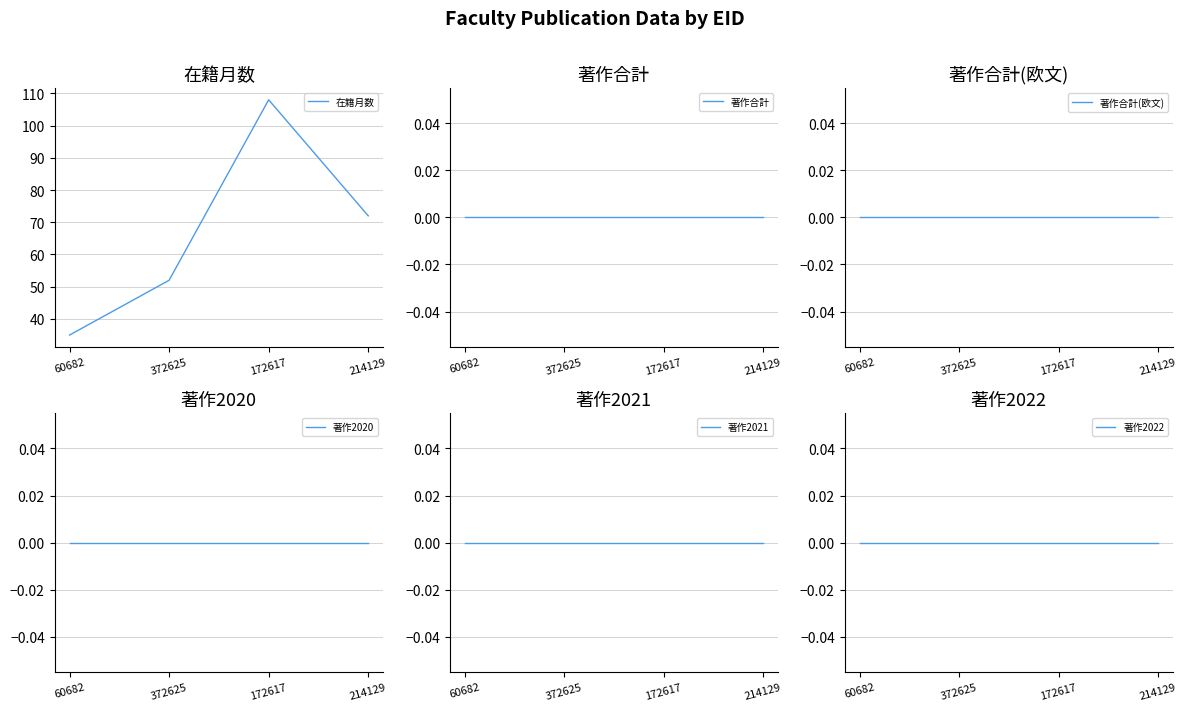

True or false: 著作2021 and 在籍月数 cross at least once.

False